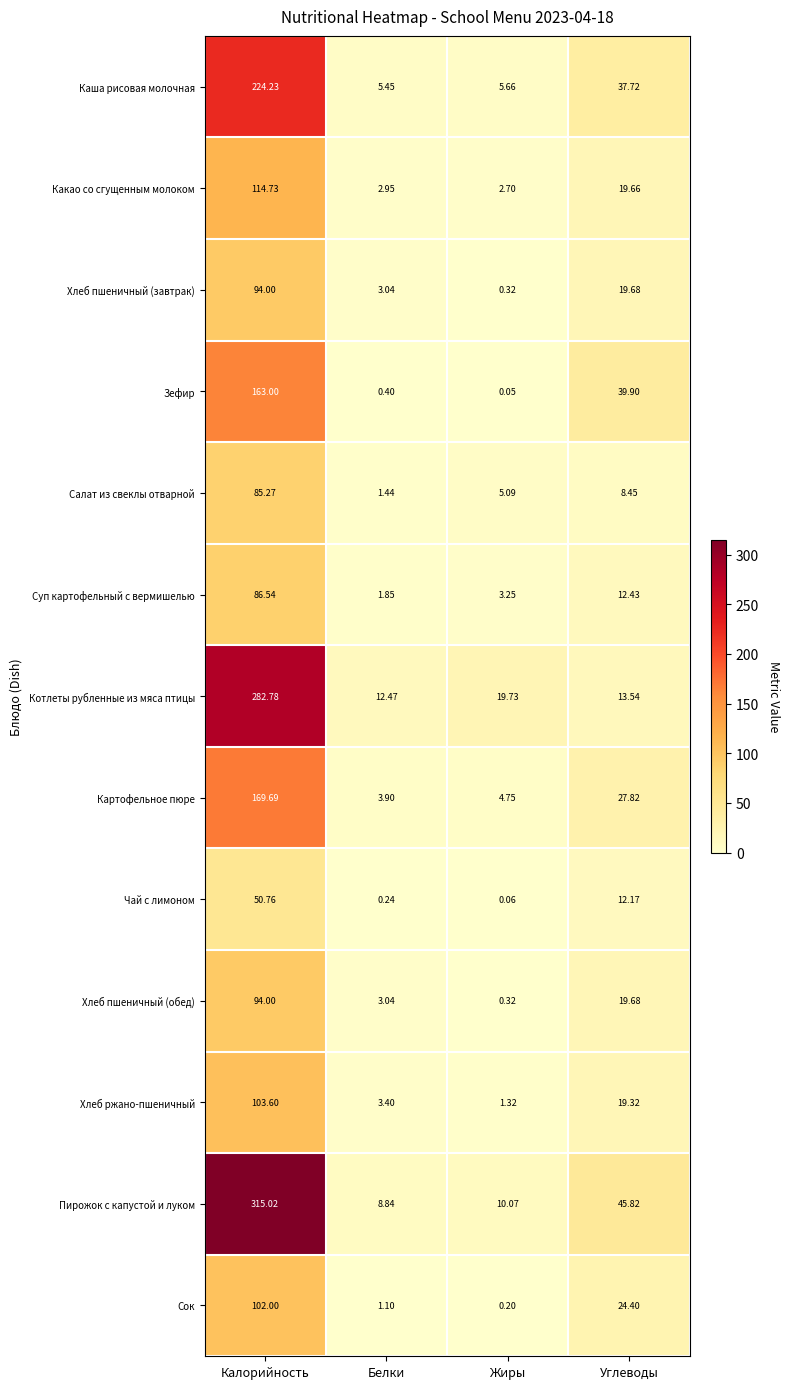

Count the number of categories in the chart.

4